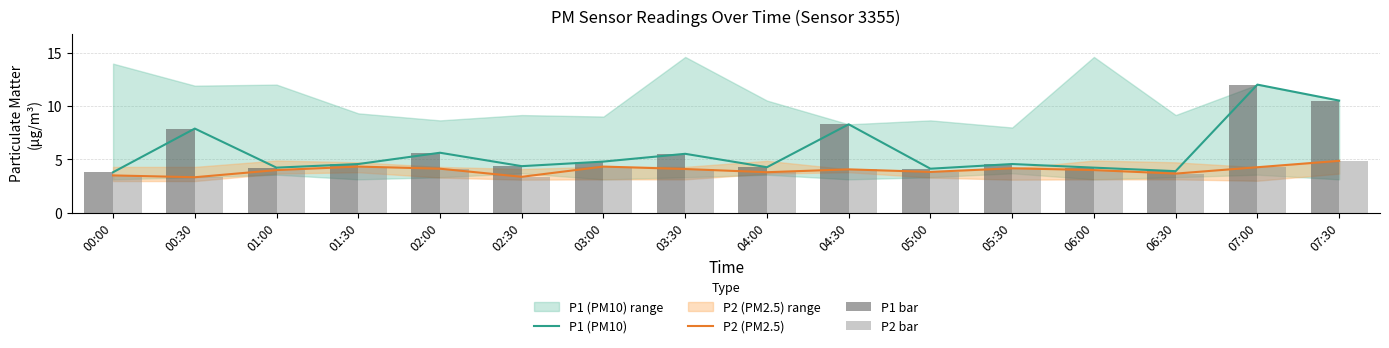

Is it true that P1 (PM10) equals 3.9 at 06:30?

True